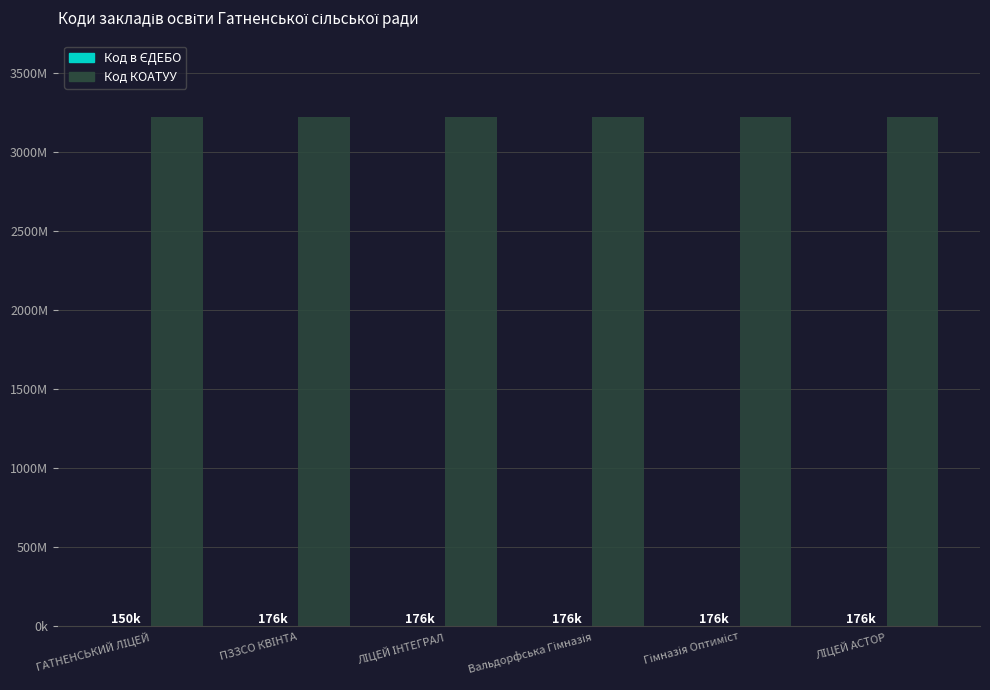

Are the bars grouped side by side (vs. stacked)?

Yes